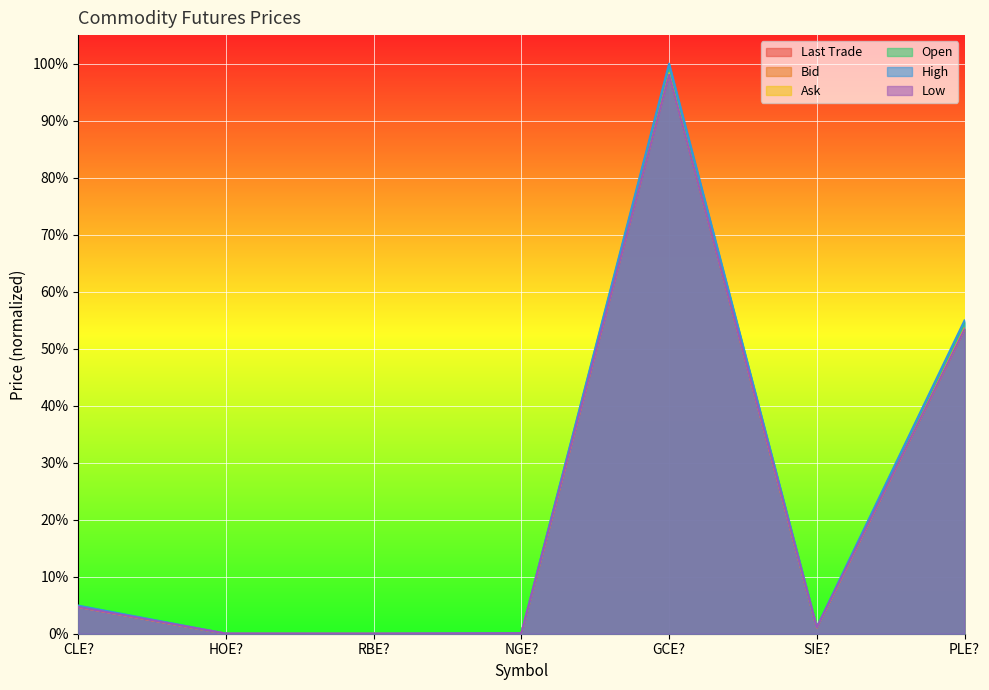

True or false: Bid and Ask intersect in this chart.

False